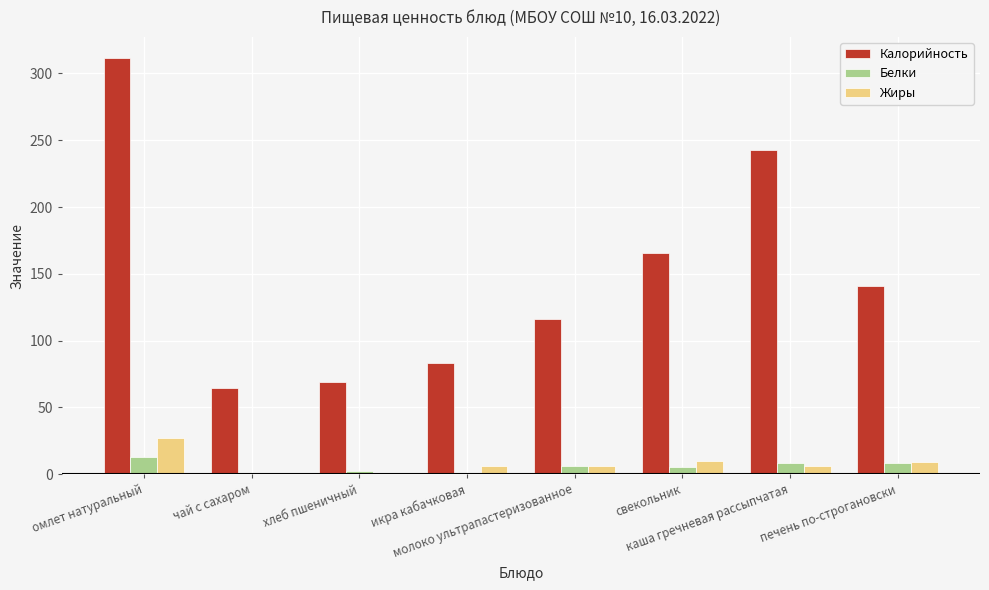

What is the sum of all Калорийность values?

1194.4